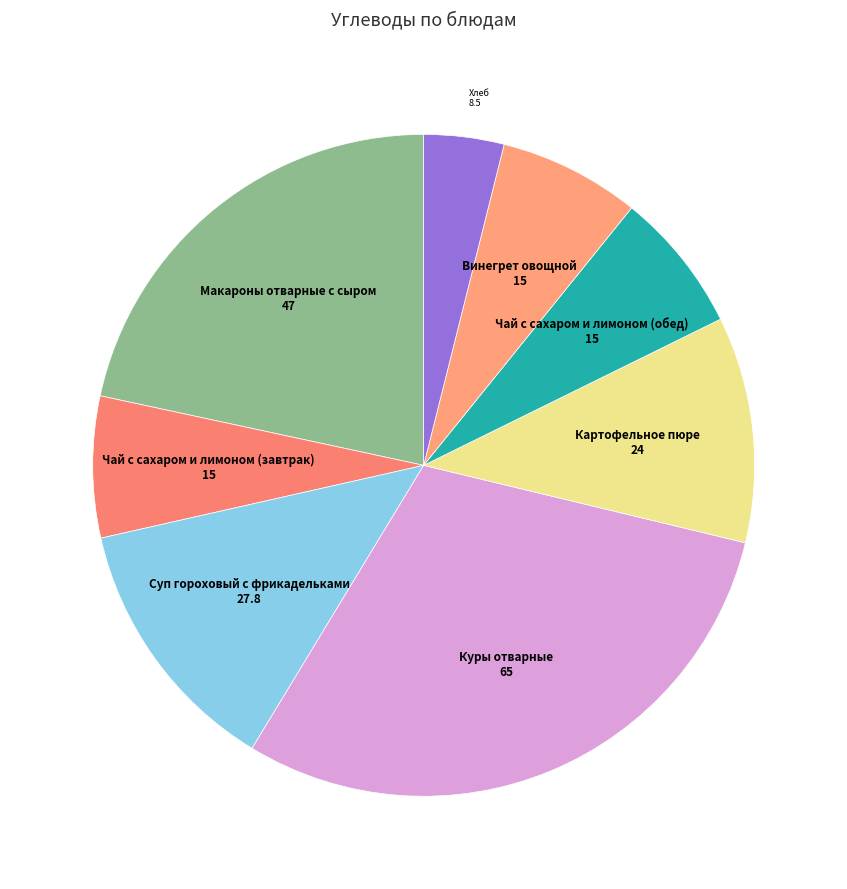

Which has a higher value, Суп гороховый с фрикадельками or Макароны отварные с сыром?

Макароны отварные с сыром